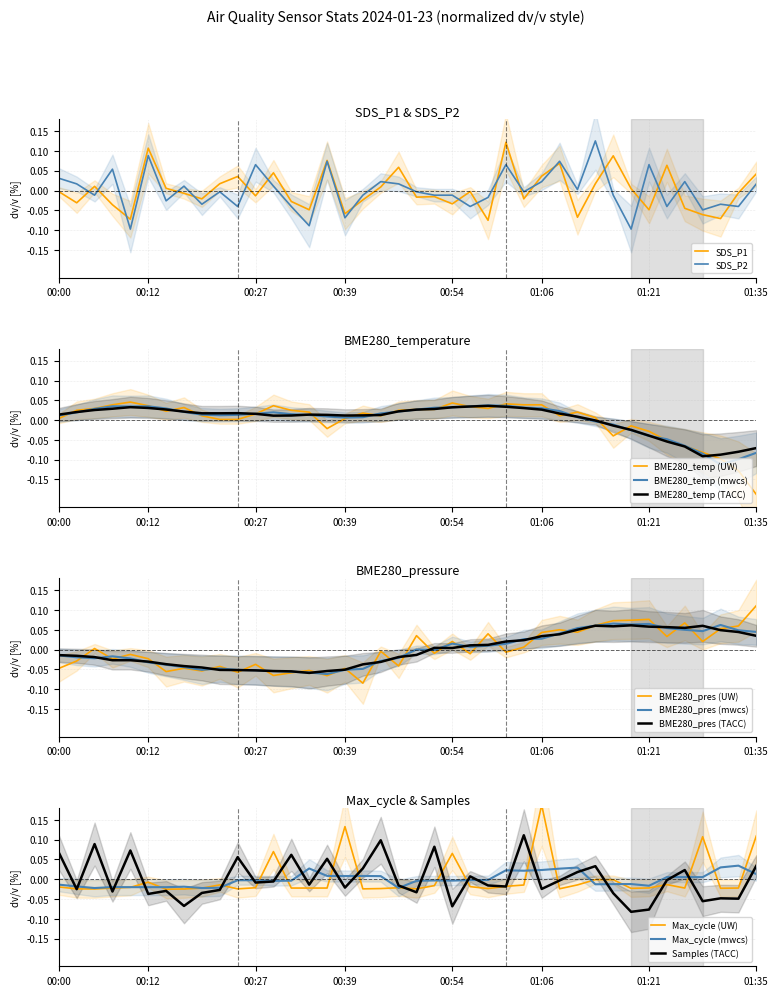

Between 21 and 35, which is larger?

21